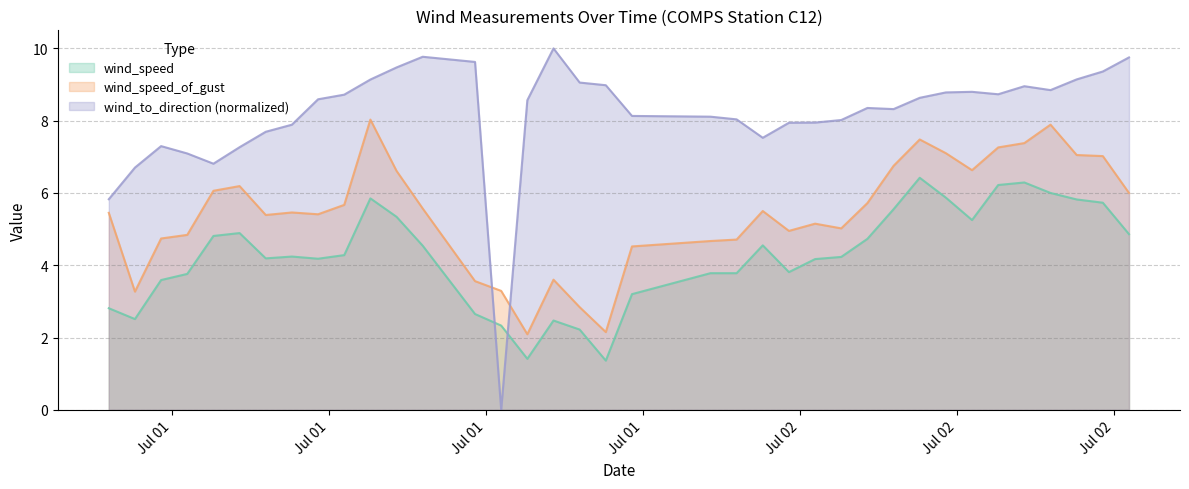

What is the greatest value displayed?

10.0